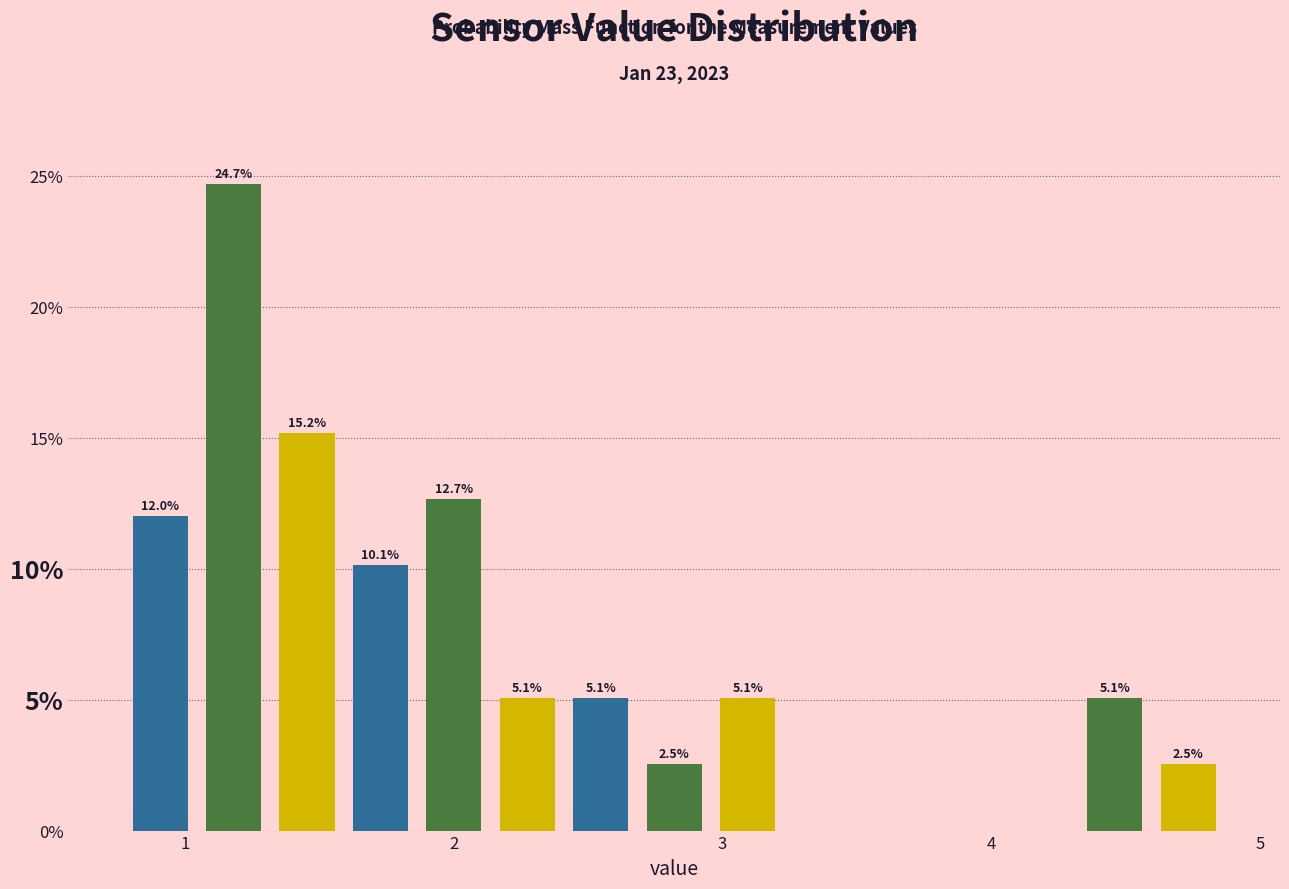

Read against the x-axis, roughly where is the centre of the tallest bar?

1.2